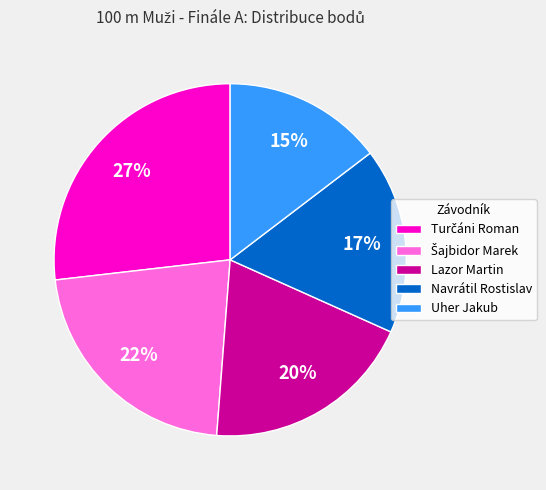

Does any single category account for the majority?

No